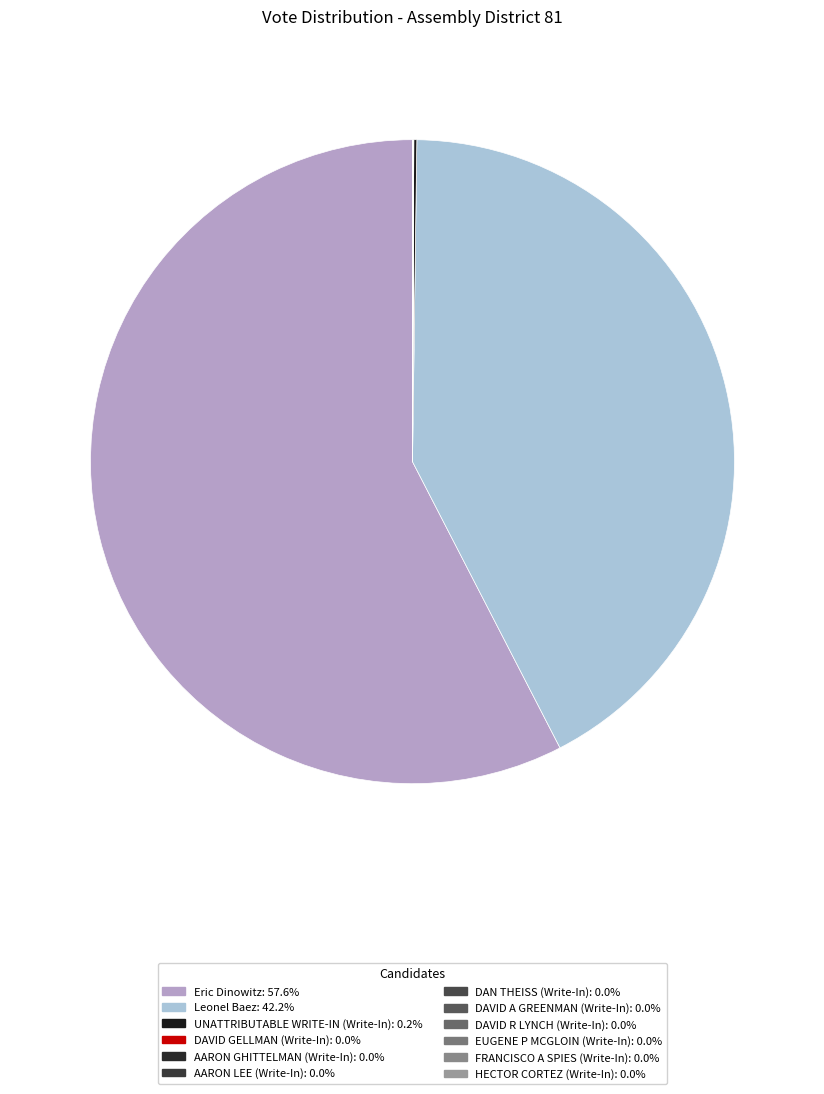

True or false: DAN THEISS (Write-In) accounts for 0% of the total.

True